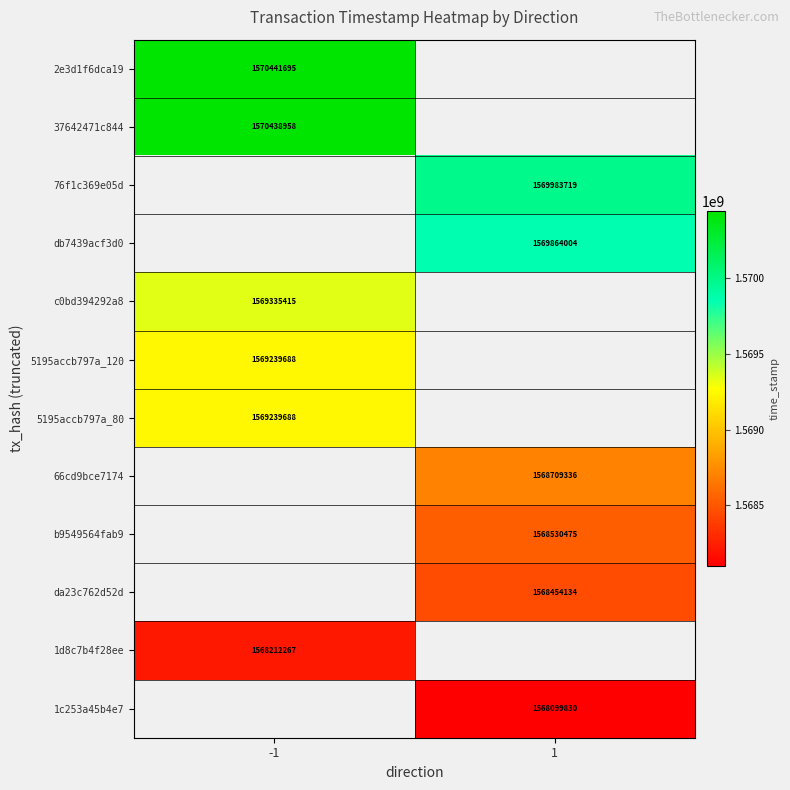

Is the value of 1c253a45b4e7 at 1 greater than the value of 5195accb797a_120 at -1?

No